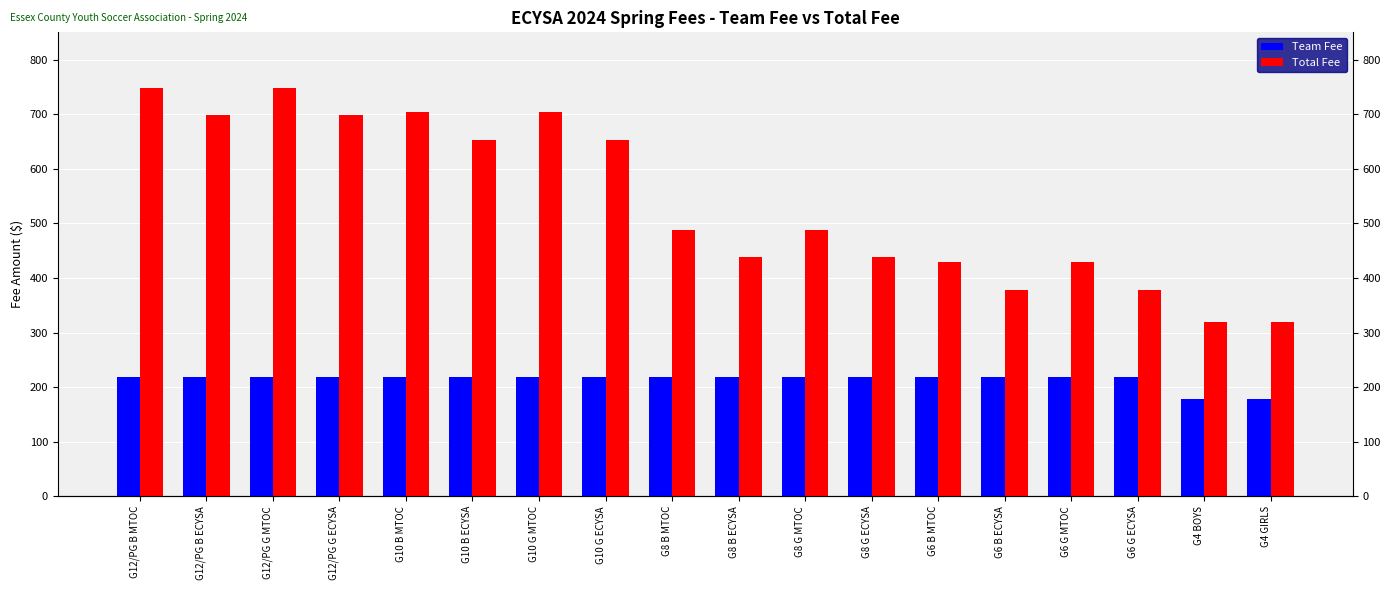

What is the difference between the highest and lowest values at G8 G ECYSA?

220.0